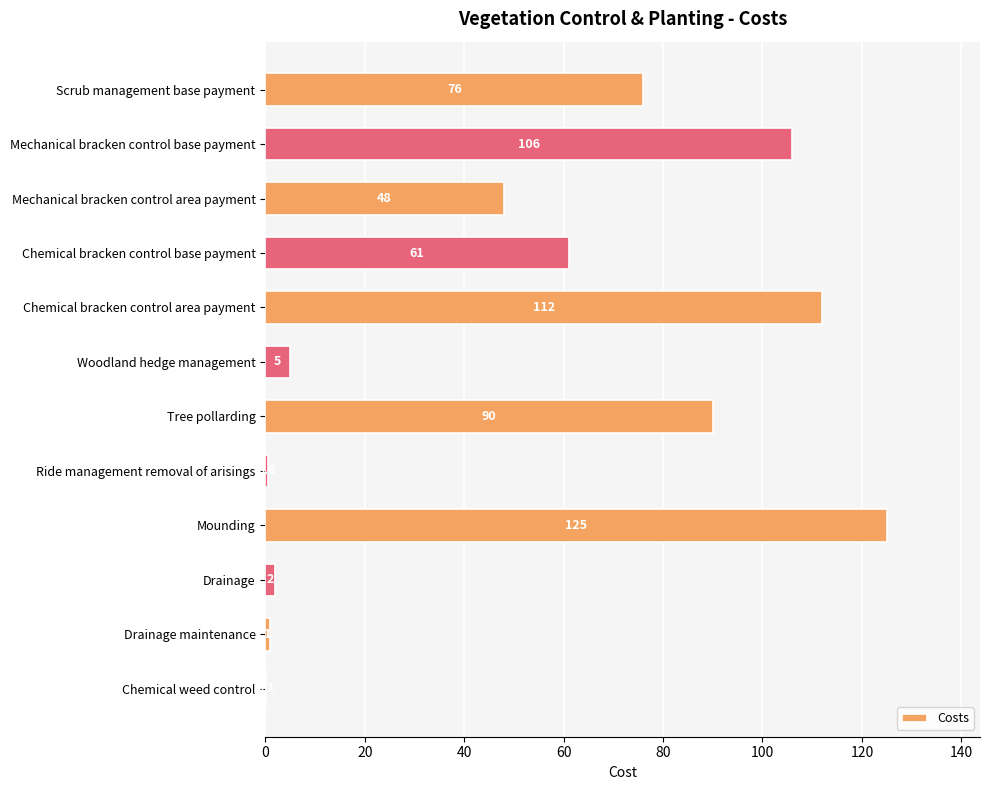

At which category does the chart reach its peak across all series?

Mounding